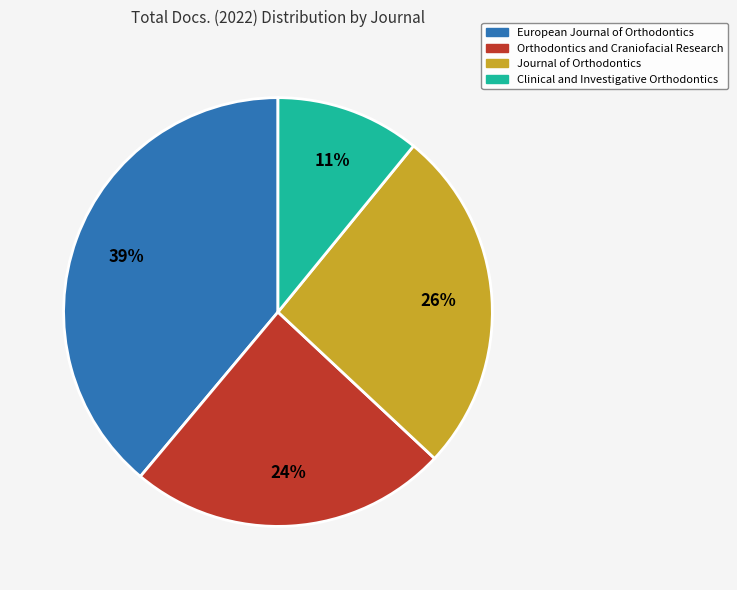

True or false: Clinical and Investigative Orthodontics accounts for 6% of the total.

False